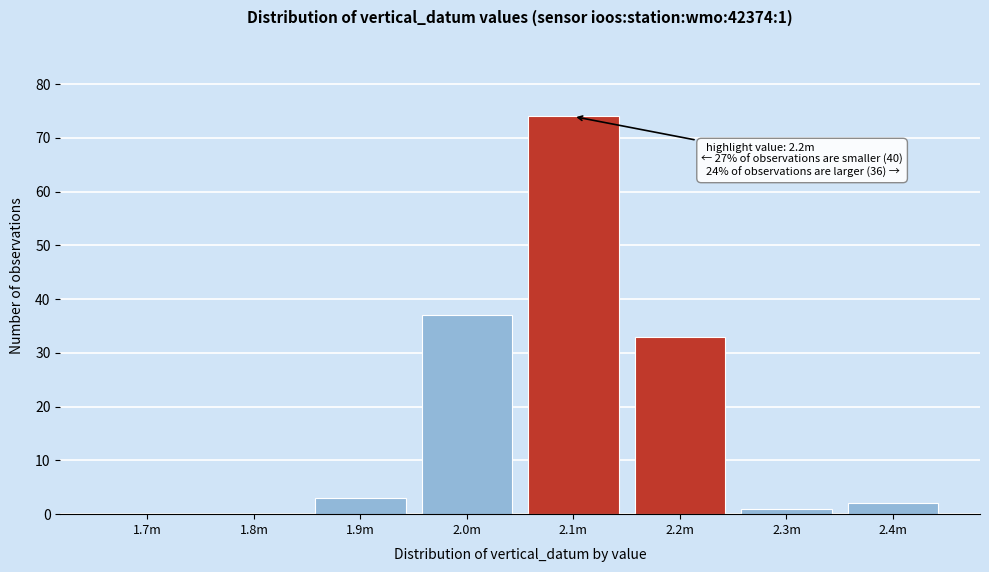

Reading left to right, transcribe all the data shown in this chart.

1.7m=0	1.8m=0	1.9m=3	2.0m=37	2.1m=74	2.2m=33	2.3m=1	2.4m=2